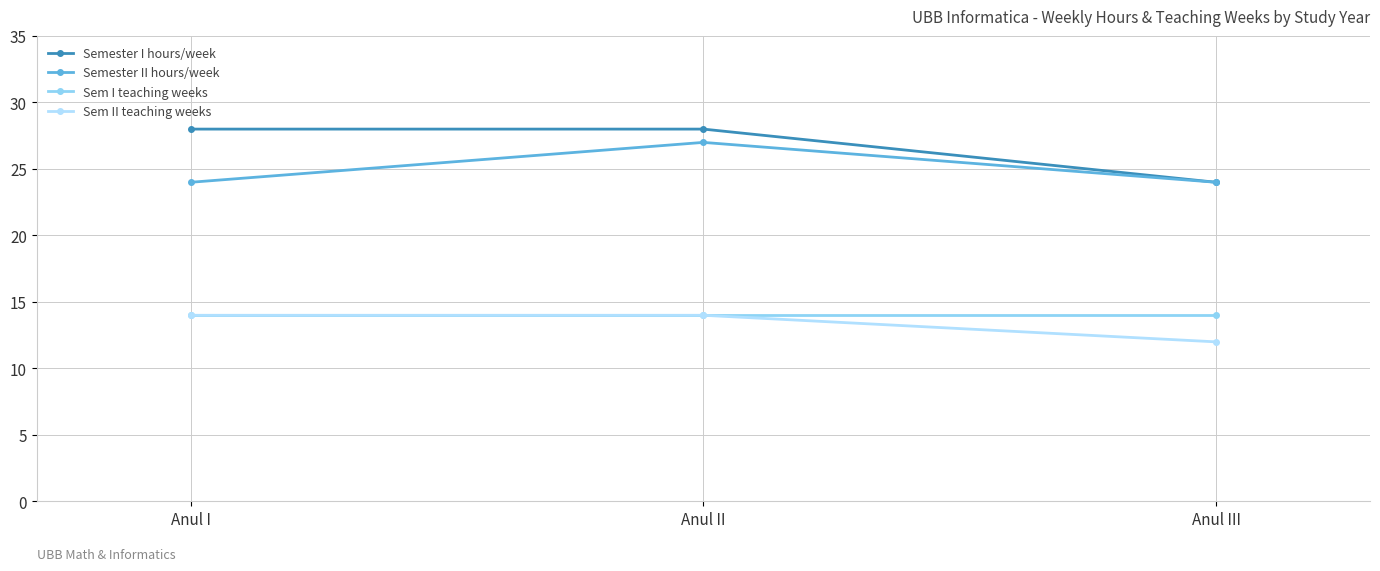

True or false: Sem II teaching weeks has a value of 4 at Anul II.

False